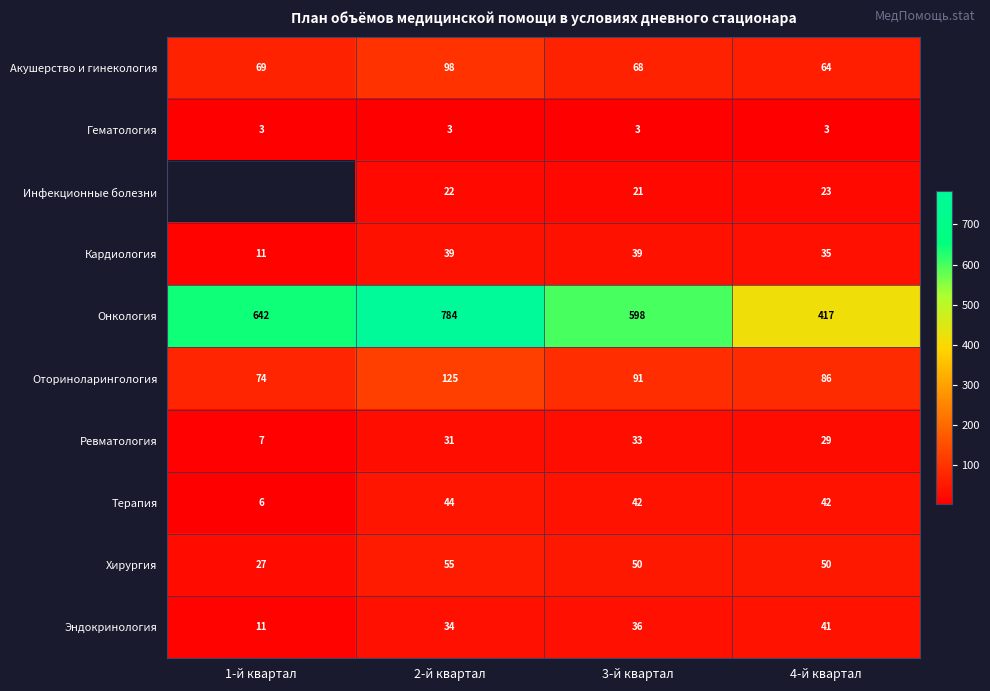

At 2-й квартал, list the series in order from largest to smallest.

Онкология, Оториноларингология, Акушерство и гинекология, Хирургия, Терапия, Кардиология, Эндокринология, Ревматология, Инфекционные болезни, Гематология